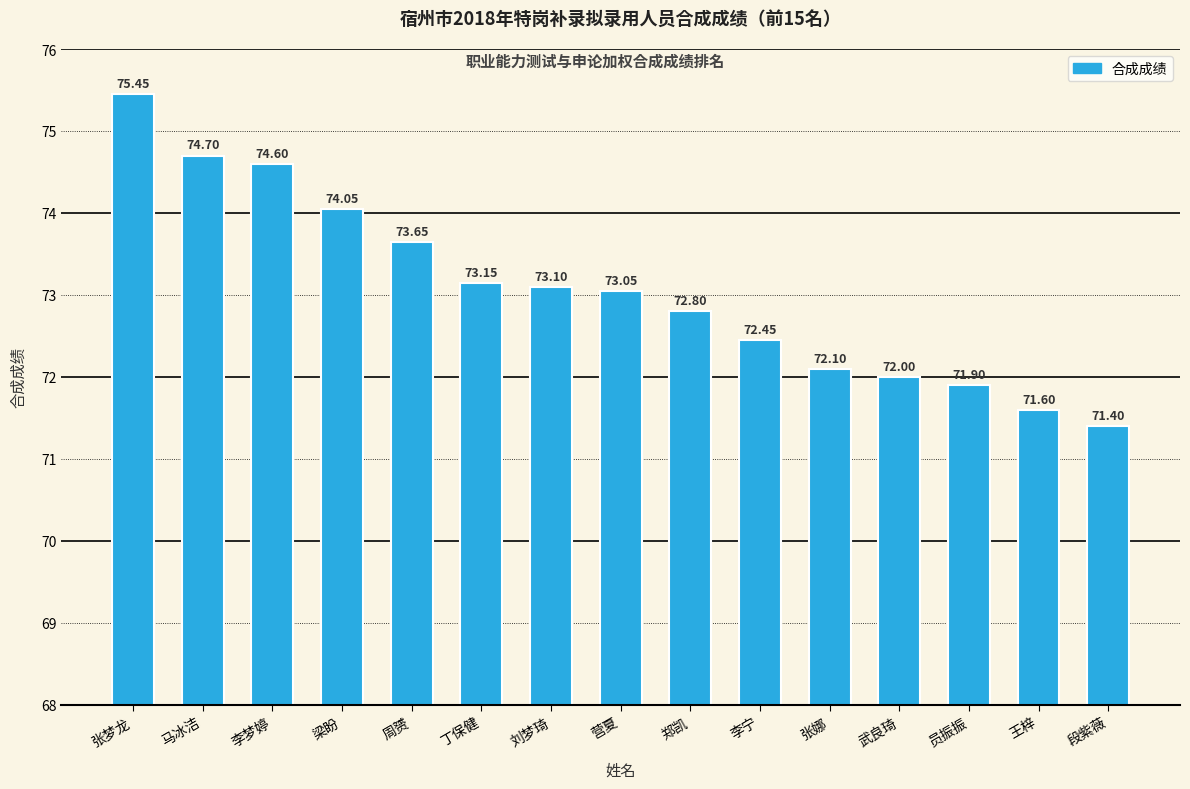

What is the difference between the values at 周赟 and 丁保健?

0.5